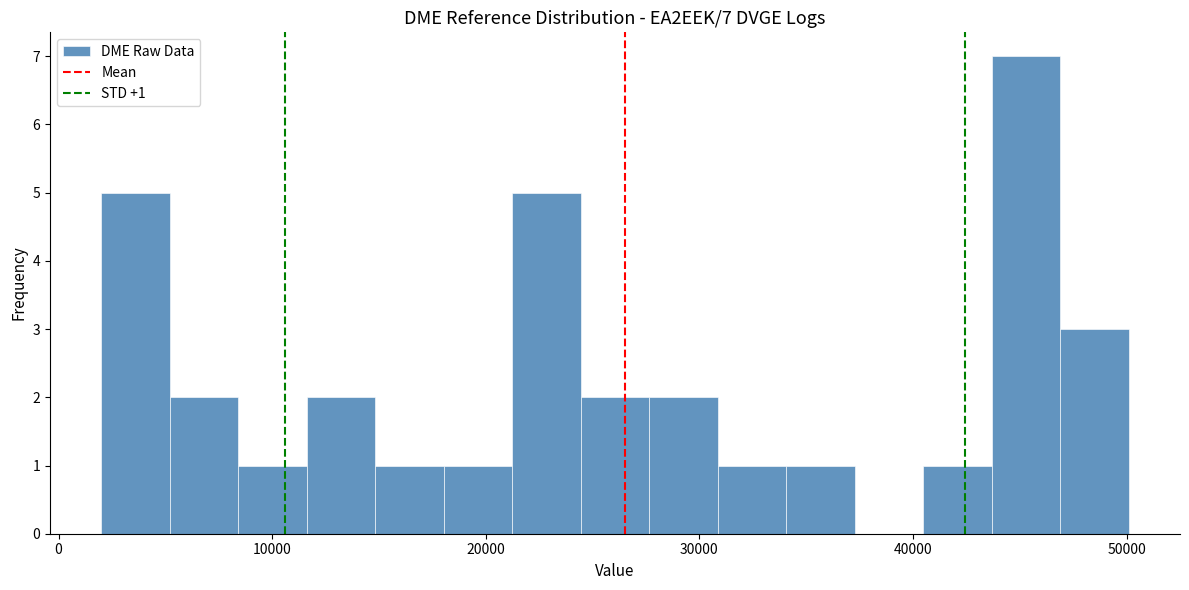

Read against the x-axis, roughly where is the centre of the tallest bar?

45000